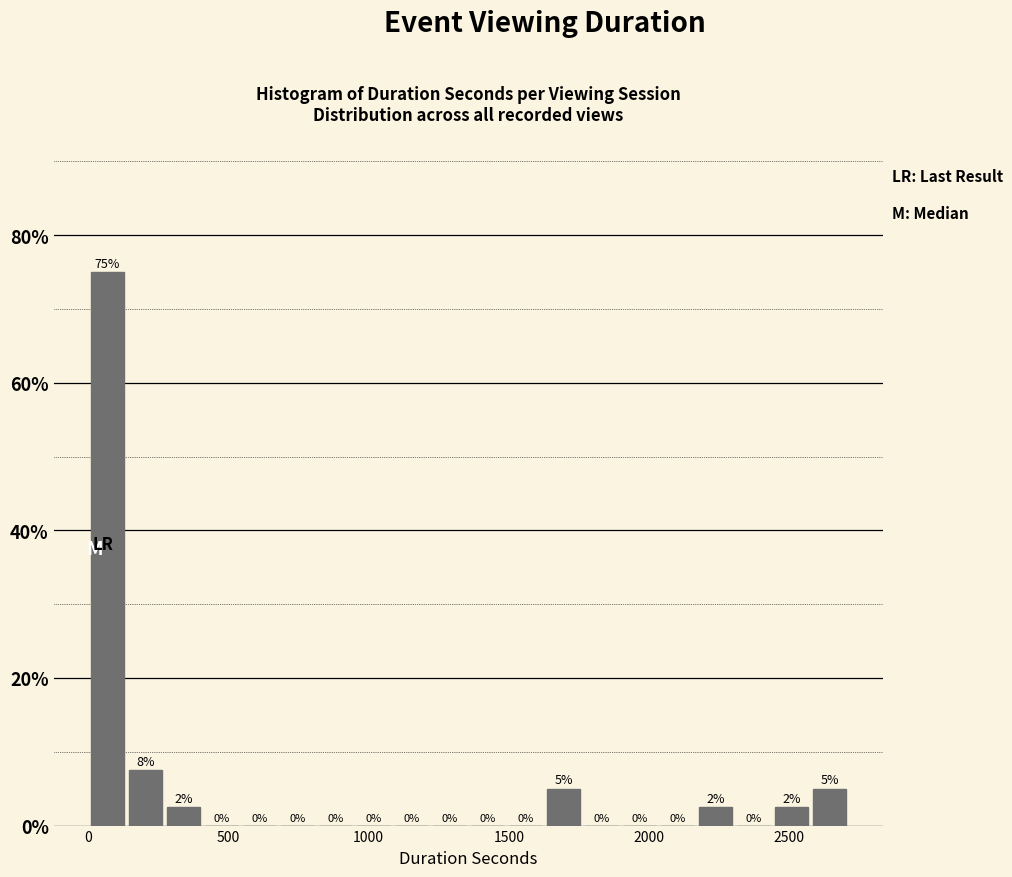

Around what value on the x-axis is the tallest bar? Give the approximate position of its centre, as read against the axis.

50